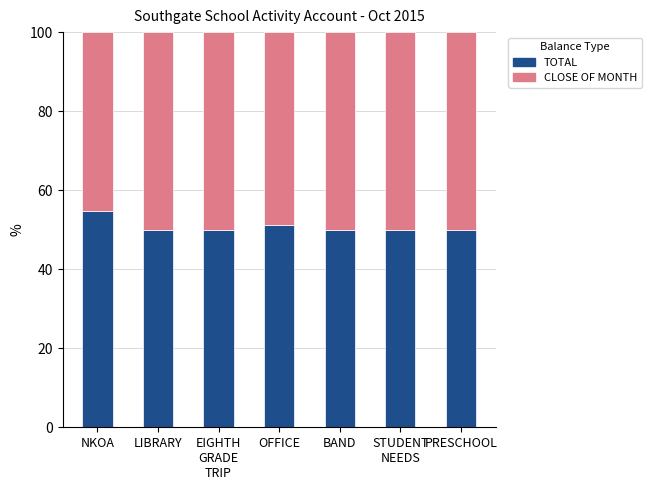

What is the total value across all series at OFFICE?

100.0